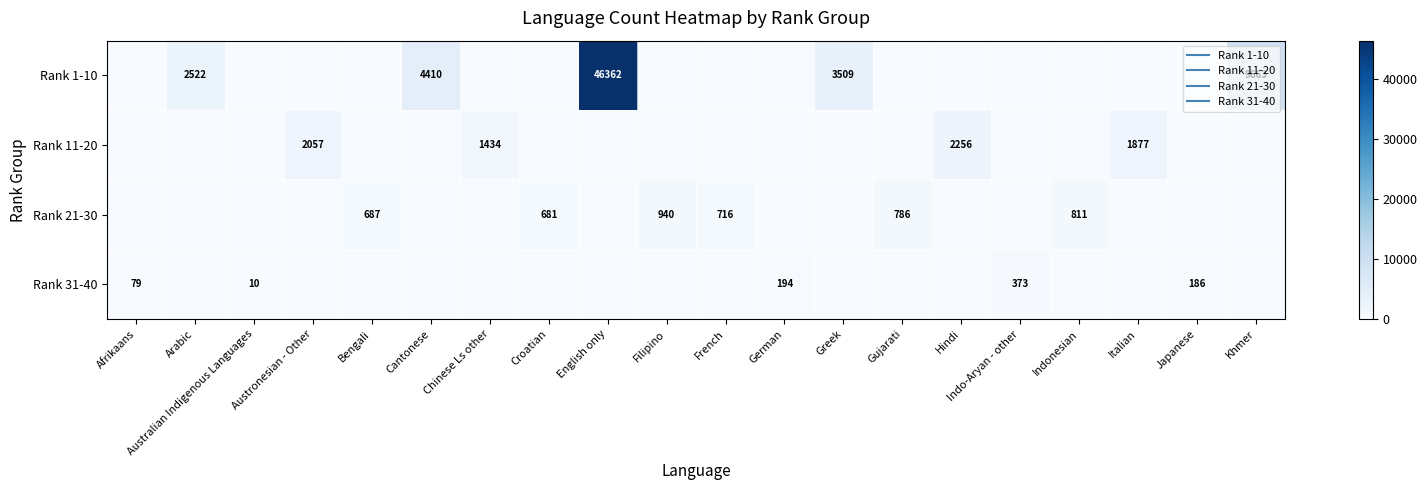

The value of Rank 1-10 at Bengali is 18202. True or false?

False